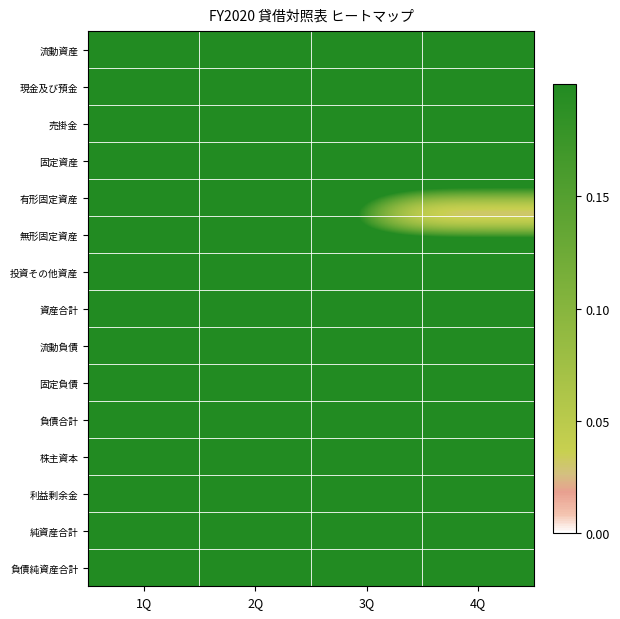

At which category is the sum across all series the highest?

1Q